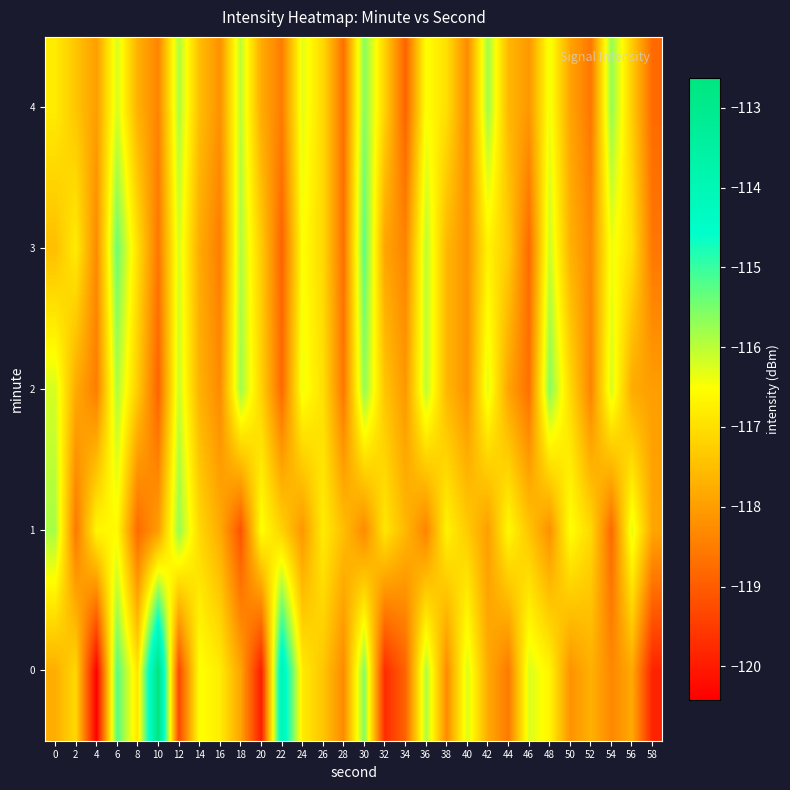

Rank the series by their maximum value, from highest to lowest.

0, 3, 2, 4, 1